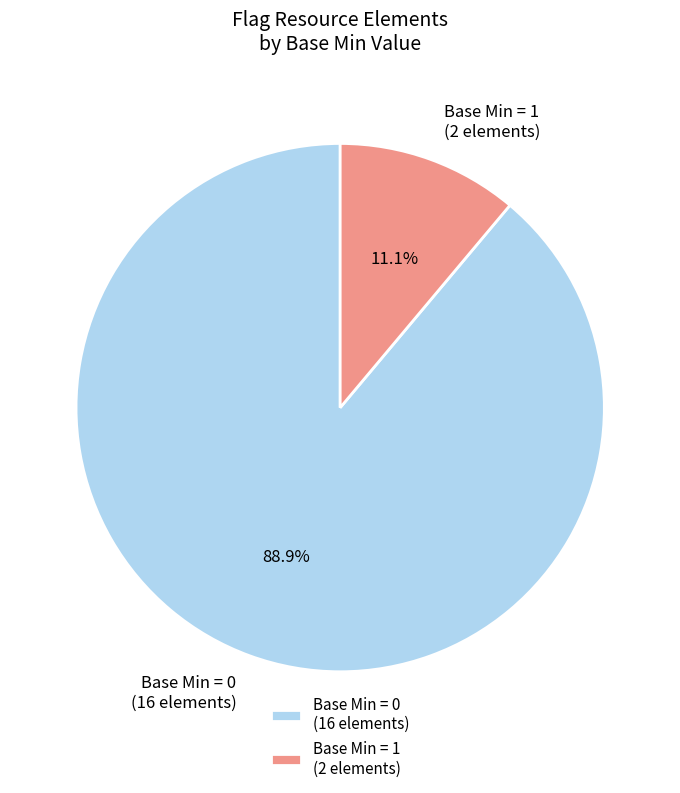

Combined, do Base Min = 1 (2 elements) and Base Min = 0 (16 elements) account for over 50%?

Yes